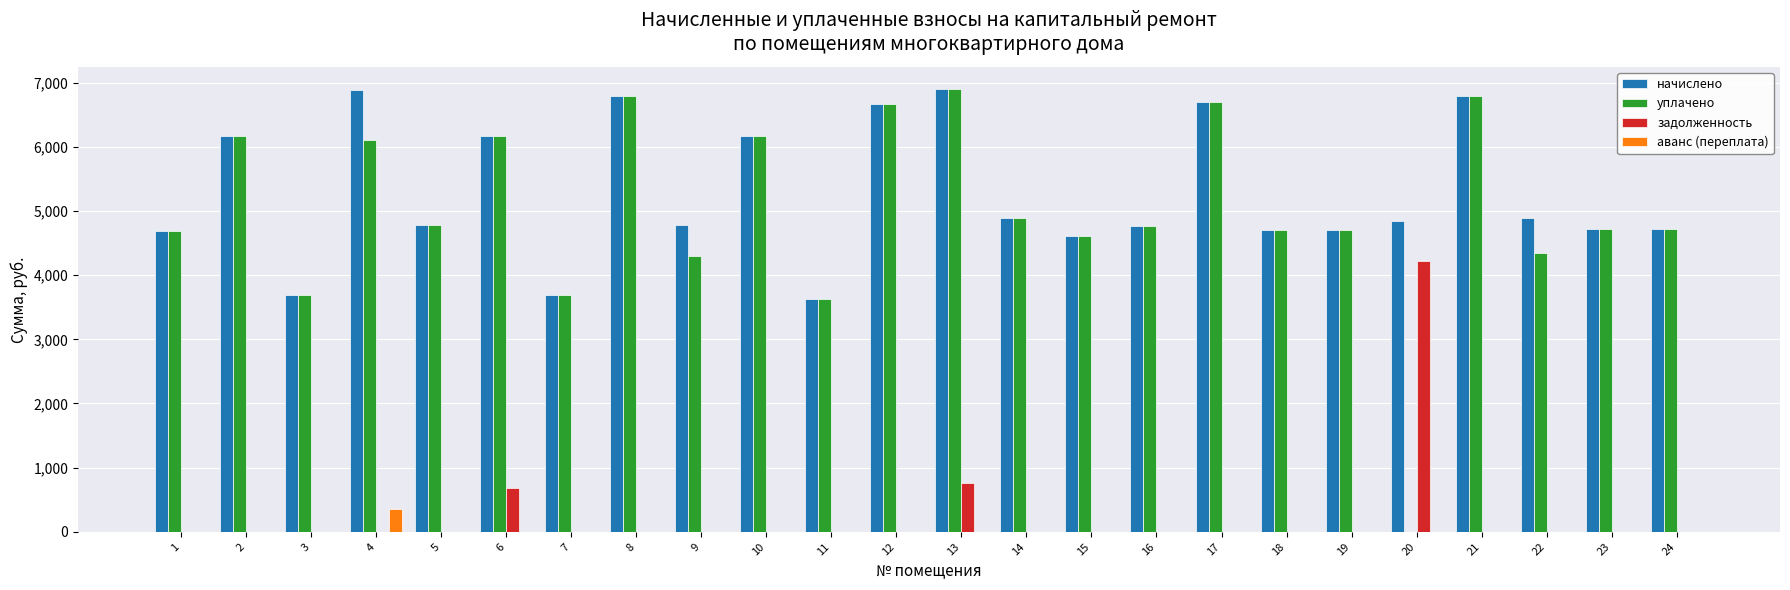

What is the sum of all аванс (переплата) values?

358.3